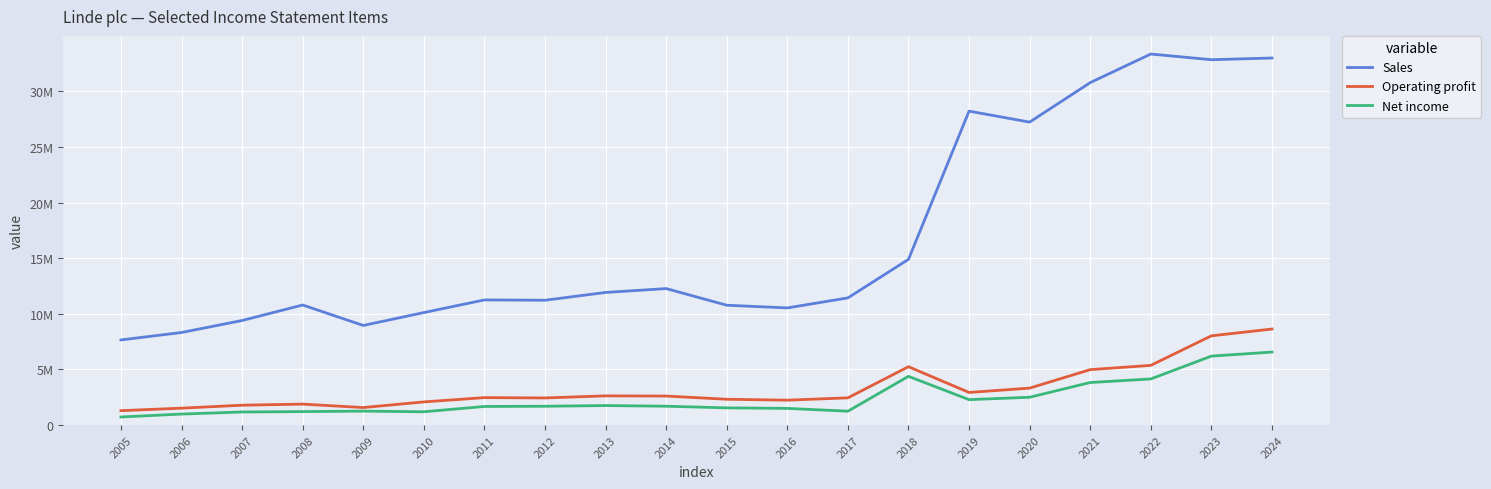

What are all the series names shown in the legend?

Sales, Operating profit, Net income